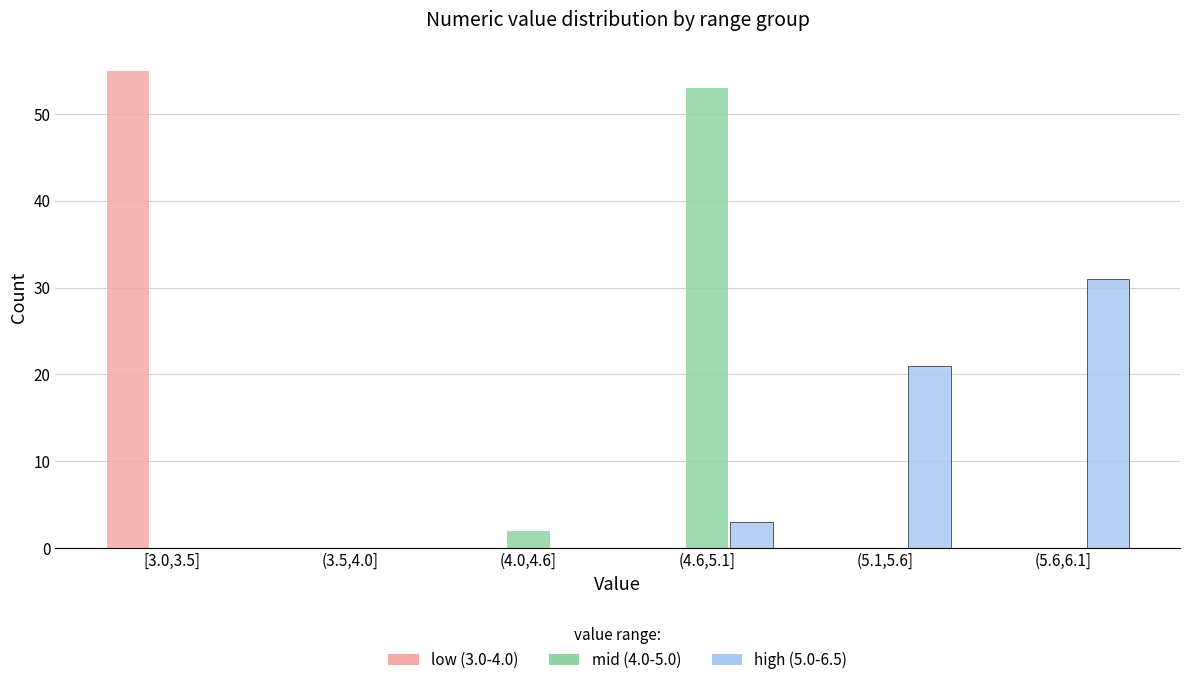

Reading right to left, list all the values displayed in this chart.

low (3.0-4.0): (5.6,6.1]=0	(5.1,5.6]=0	(4.6,5.1]=0	(4.0,4.6]=0	(3.5,4.0]=0	[3.0,3.5]=55
mid (4.0-5.0): (5.6,6.1]=0	(5.1,5.6]=0	(4.6,5.1]=53	(4.0,4.6]=2	(3.5,4.0]=0	[3.0,3.5]=0
high (5.0-6.5): (5.6,6.1]=31	(5.1,5.6]=21	(4.6,5.1]=3	(4.0,4.6]=0	(3.5,4.0]=0	[3.0,3.5]=0